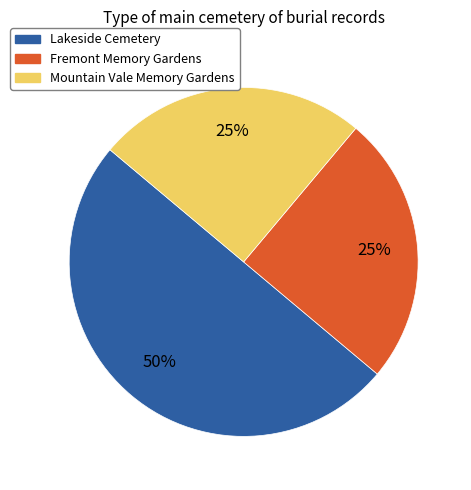

Which has a higher value, Fremont Memory Gardens or Lakeside Cemetery?

Lakeside Cemetery